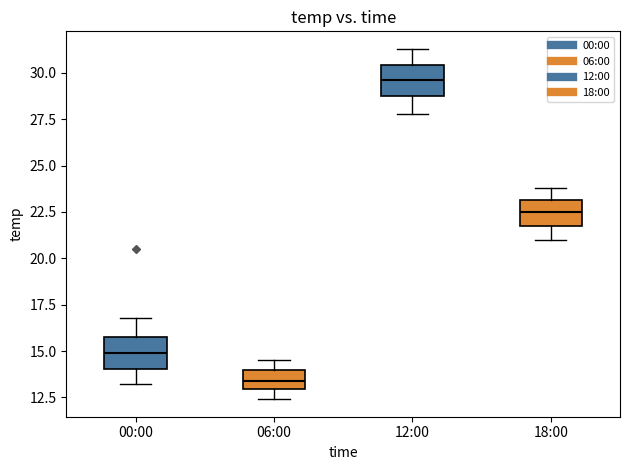

Which box's median line is the lowest?

06:00